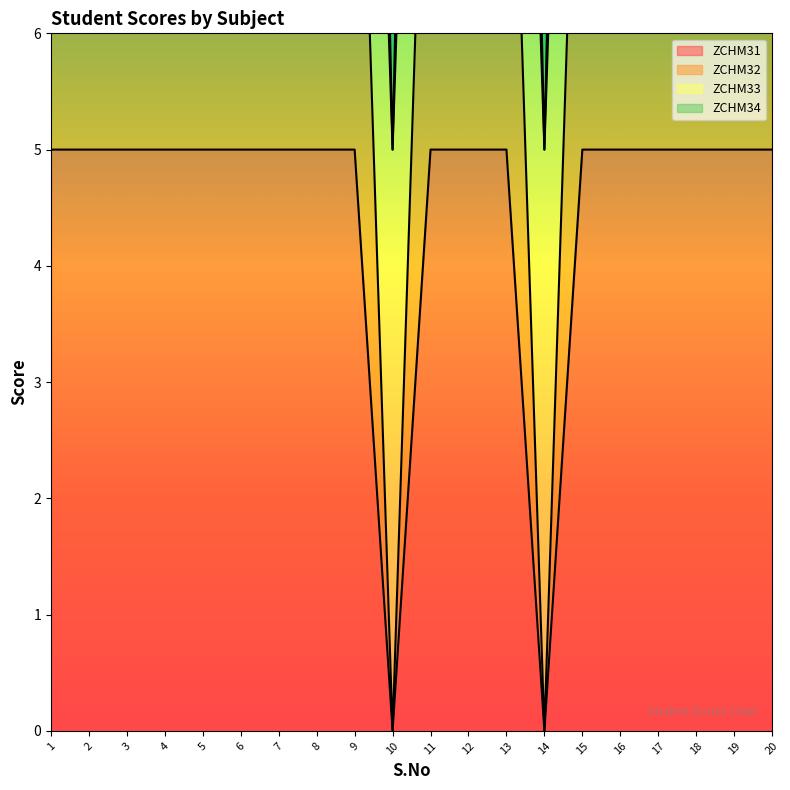

How many ZCHM34 values are between 15 and 16?

18